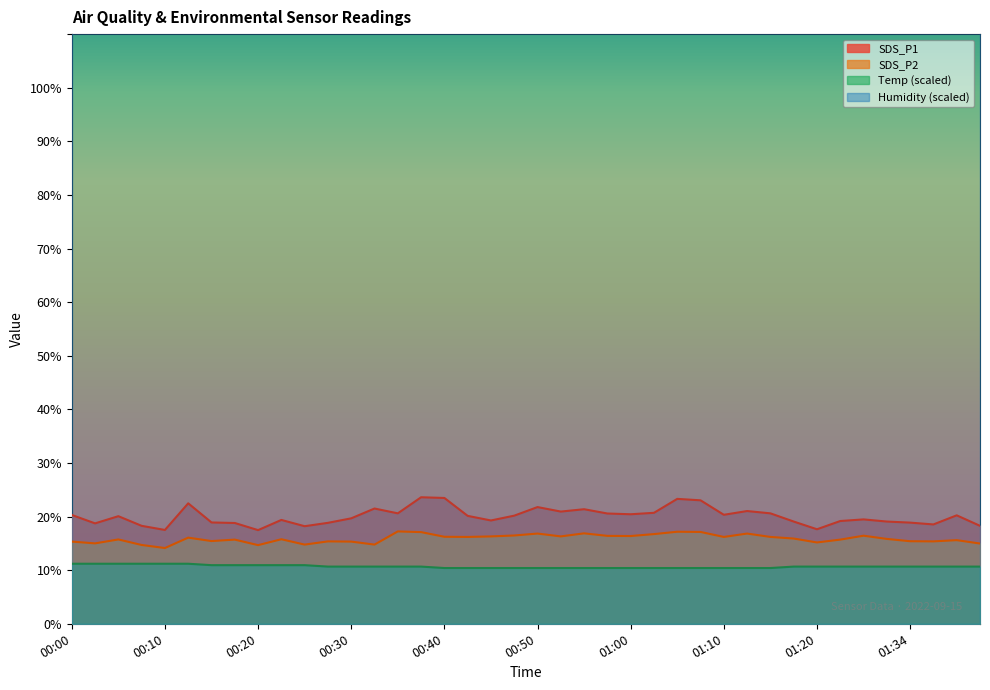

The SDS_P2 series shows 16.1 at 00:12. True or false?

True